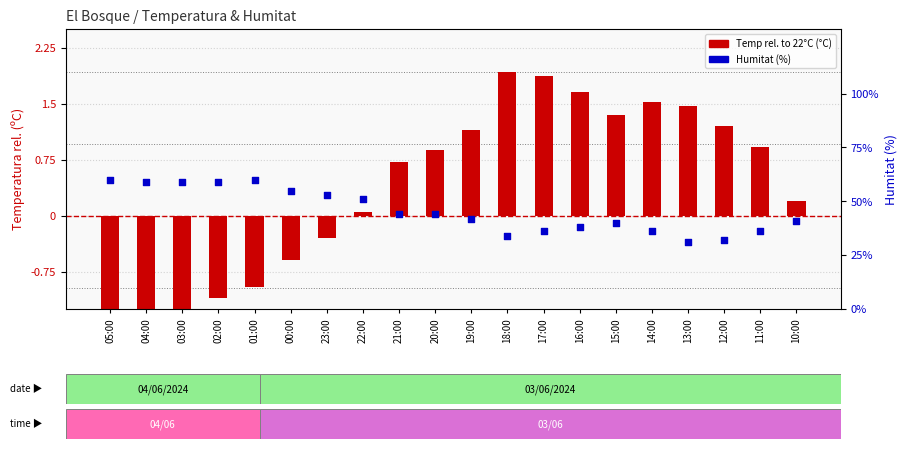

At how many categories does at least one series exceed 41?

11